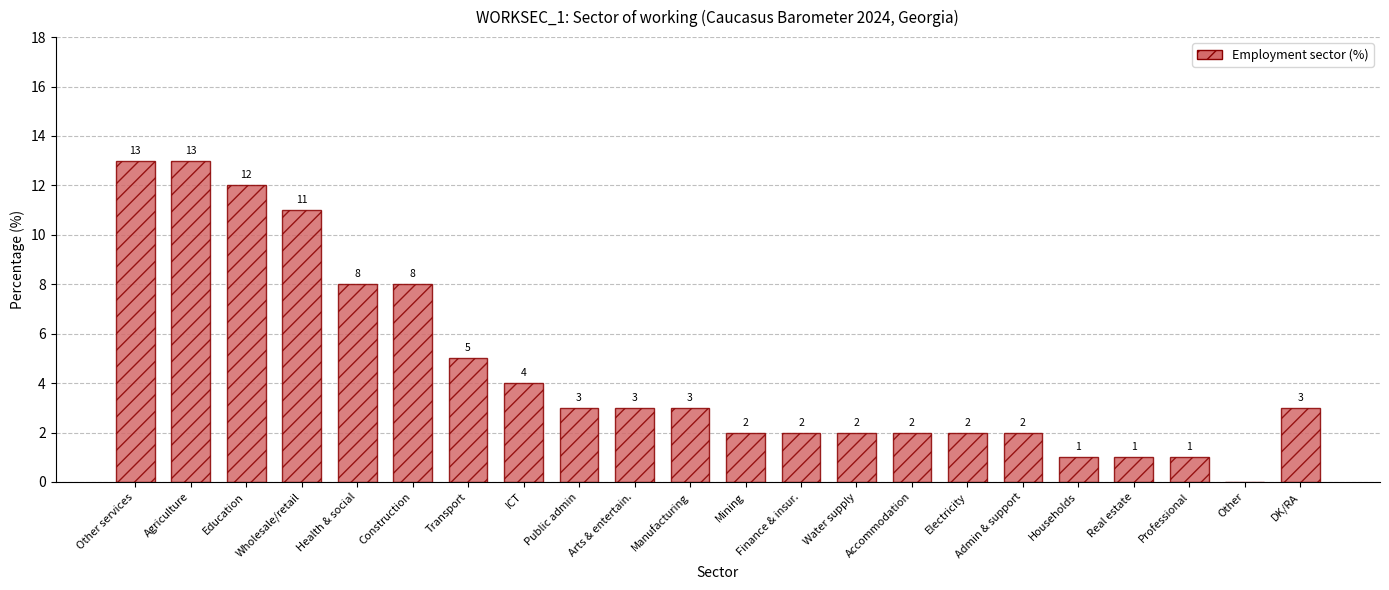

What is the sum of the values at Construction and Admin & support?

10